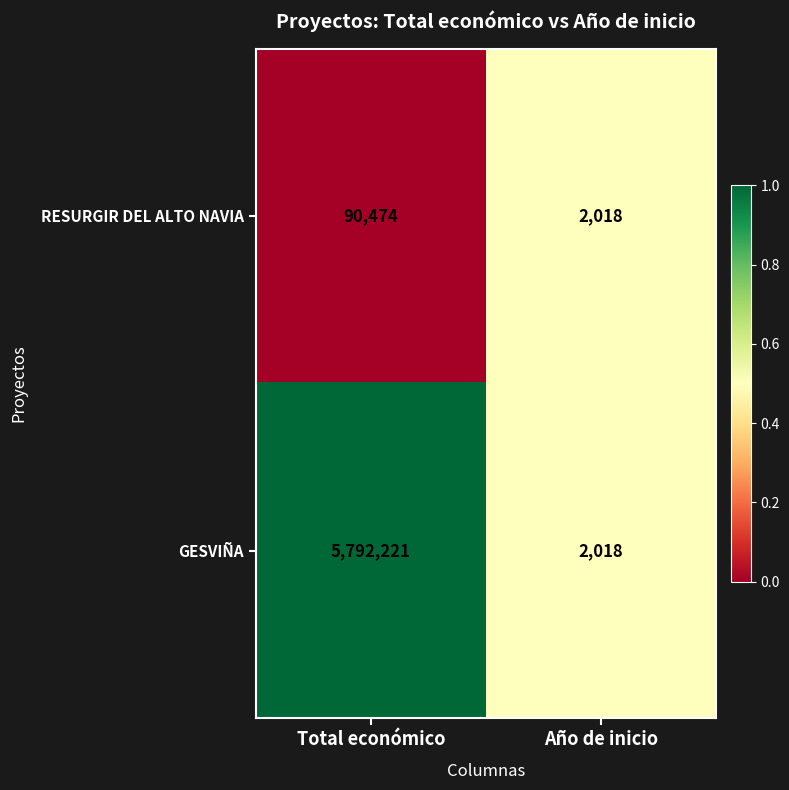

What is the average value of the GESVIÑA series?

2897120